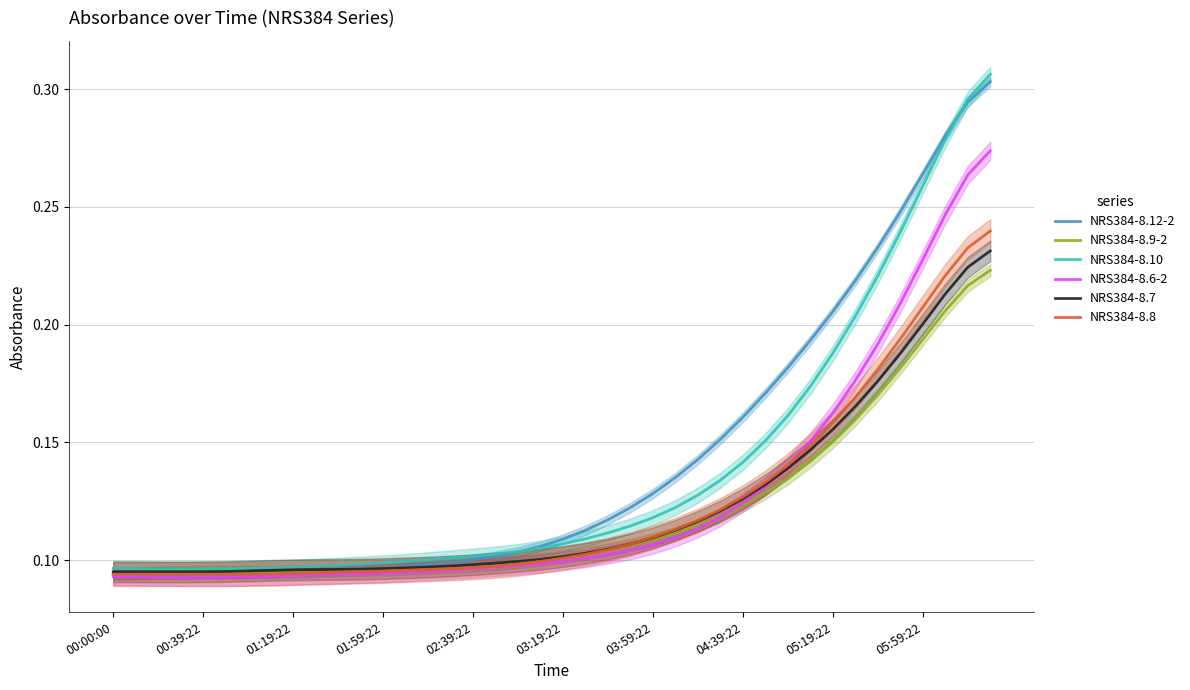

Which category has the highest value across all series?

39